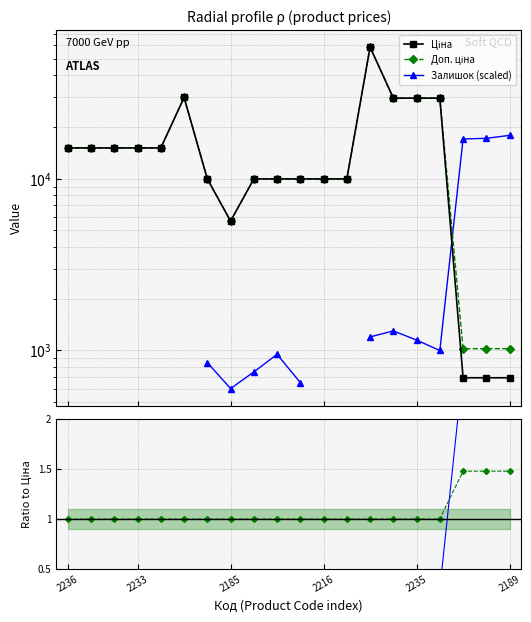

Where is the first local minimum for Доп. ціна?

2185